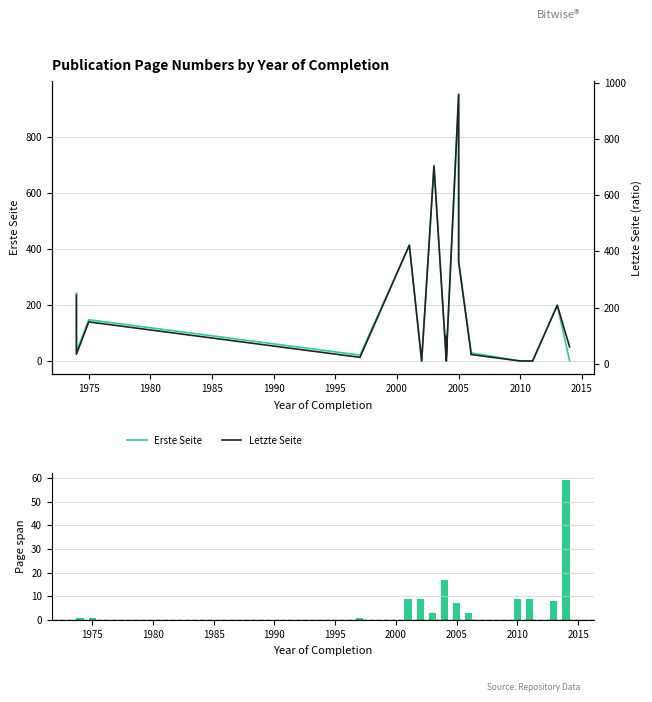

At how many categories does at least one series exceed 197?

6